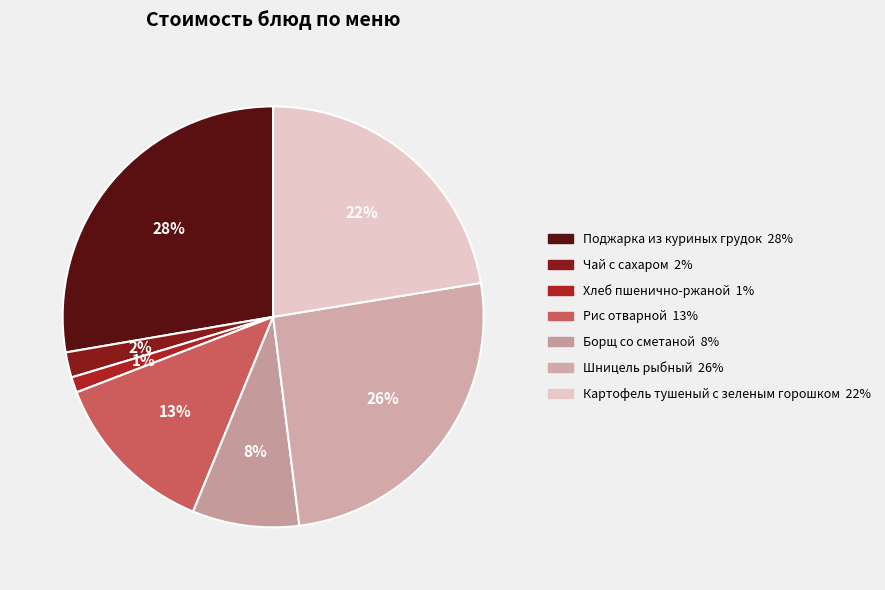

How many slices are in this pie chart?

7